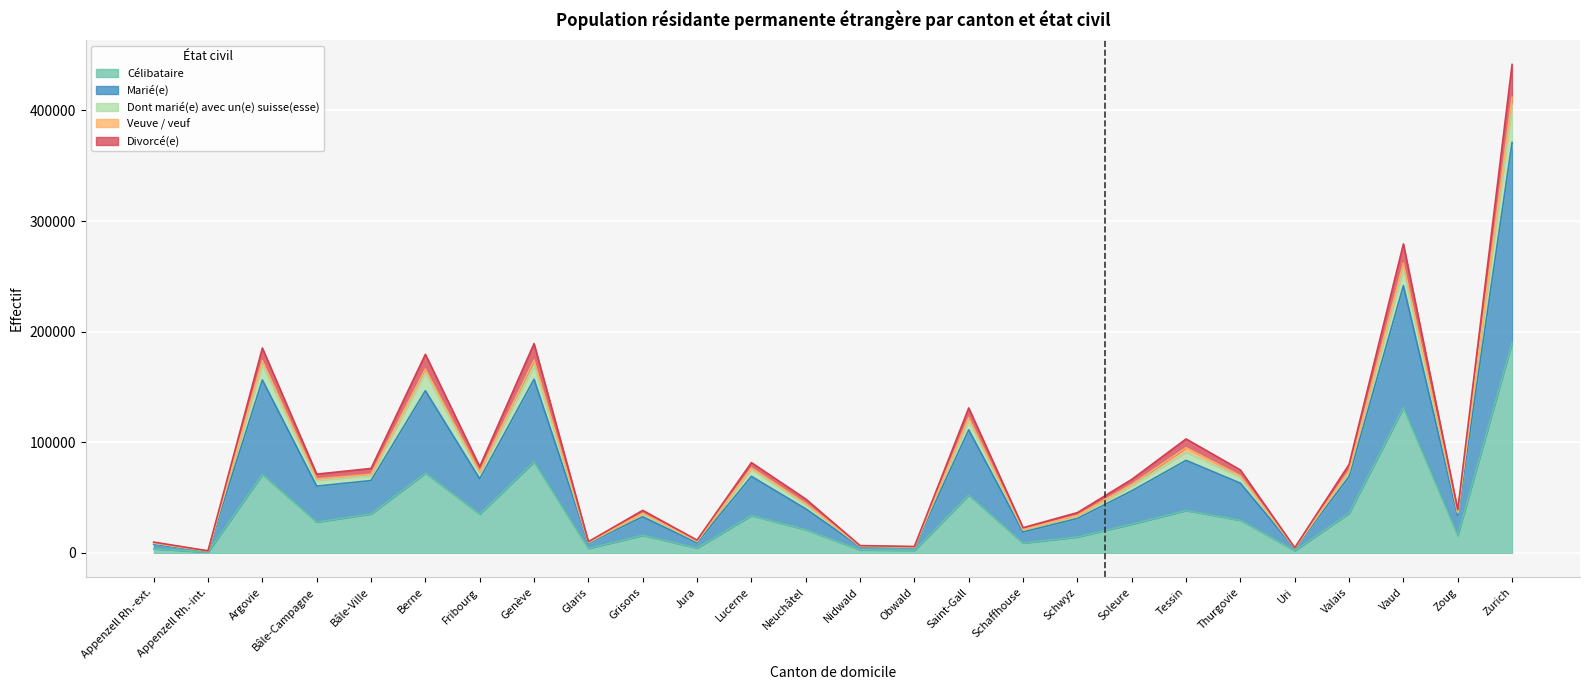

Between Bâle-Ville and Schwyz, which is larger?

Bâle-Ville